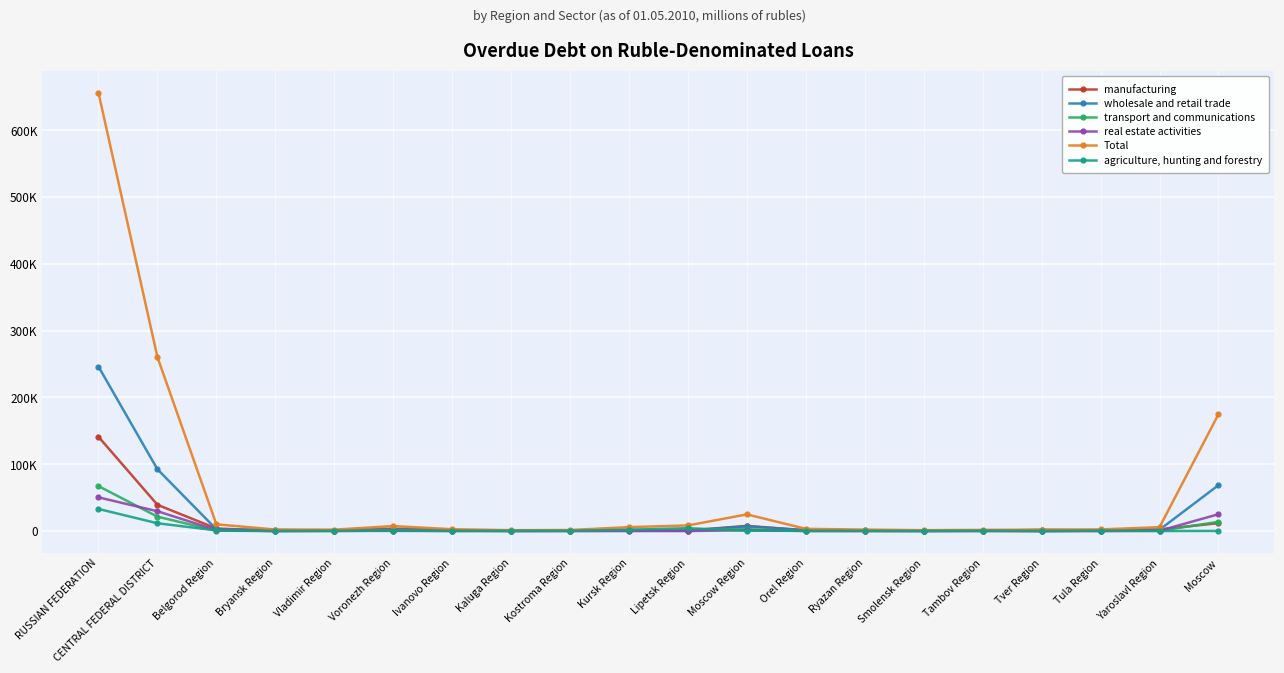

List the series in order of their peak value, lowest first.

agriculture, hunting and forestry, real estate activities, transport and communications, manufacturing, wholesale and retail trade, Total